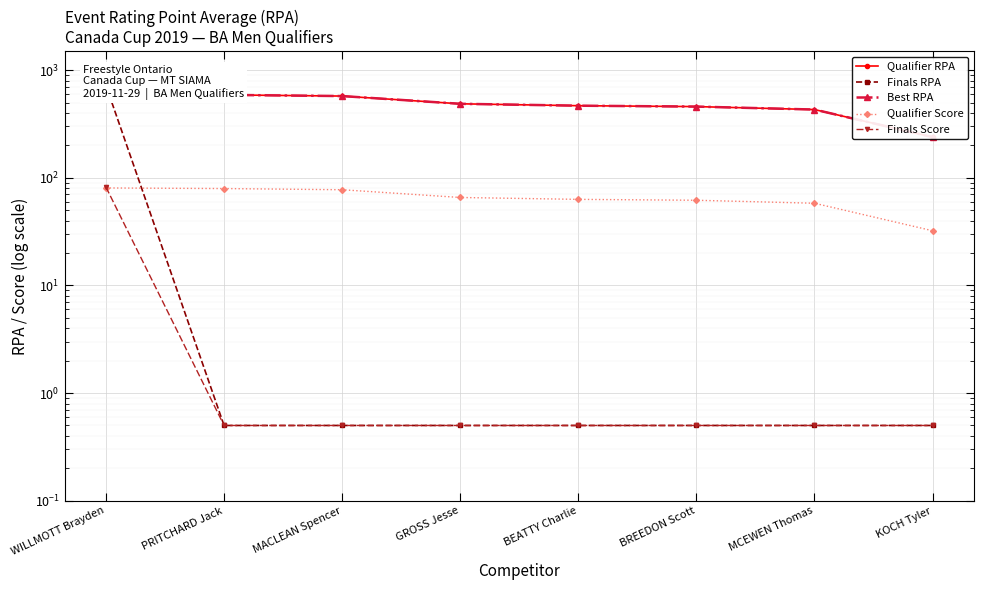

True or false: Qualifier Score has more than 0 interior local peaks.

False